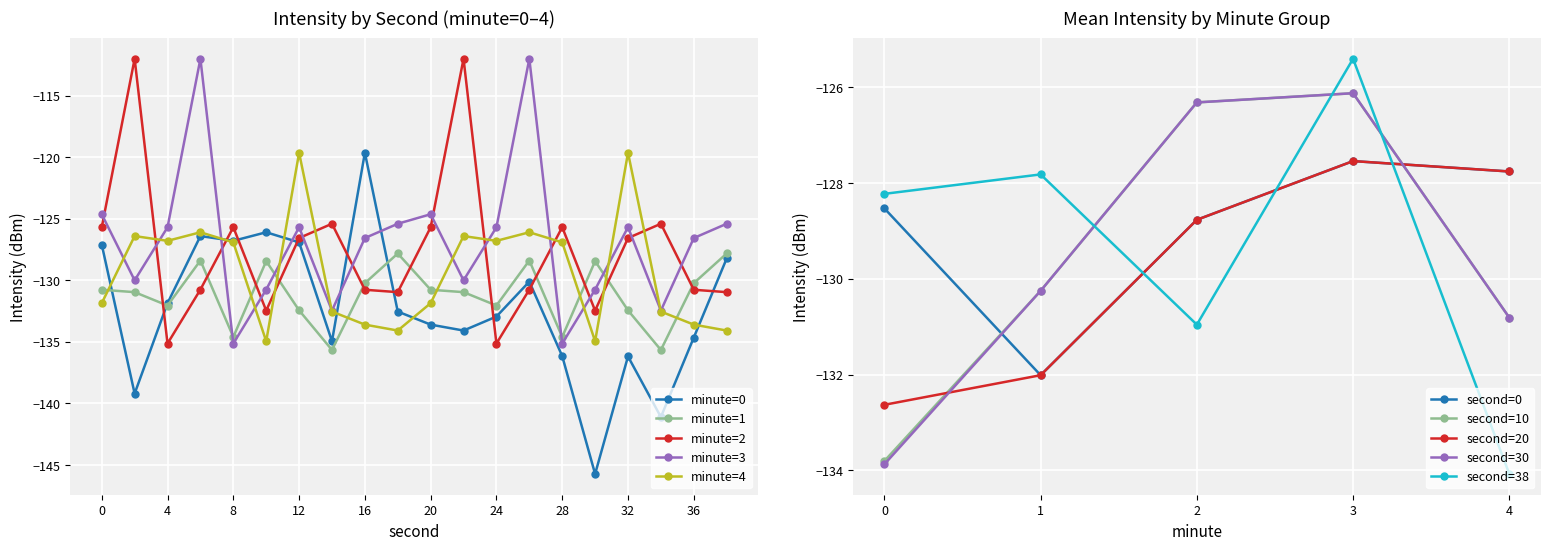

The minute=4 series shows -119.6 at 12. True or false?

True